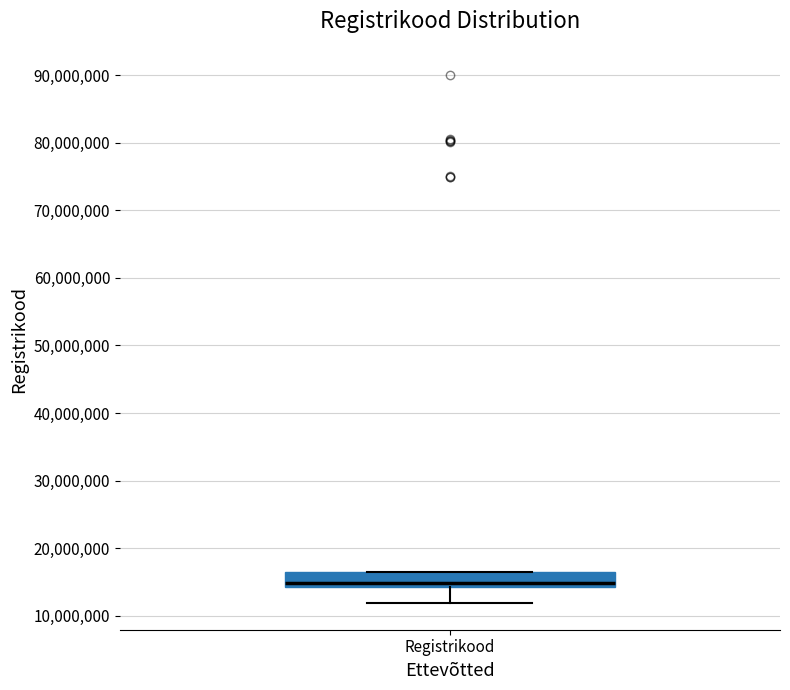

Where does the lower whisker of the box for Registrikood end on the y-axis? The values are not printed on the chart, so give them approximately, as read against the axis.

12000000